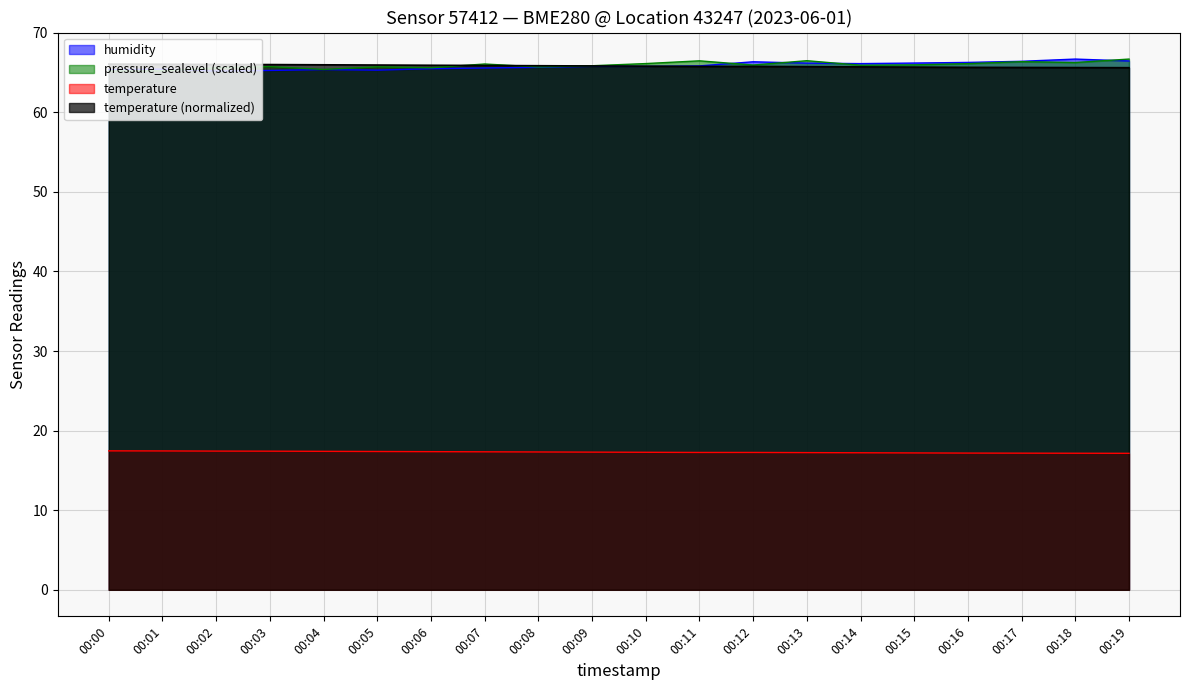

Is it true that humidity equals 18.2 at 00:11?

False